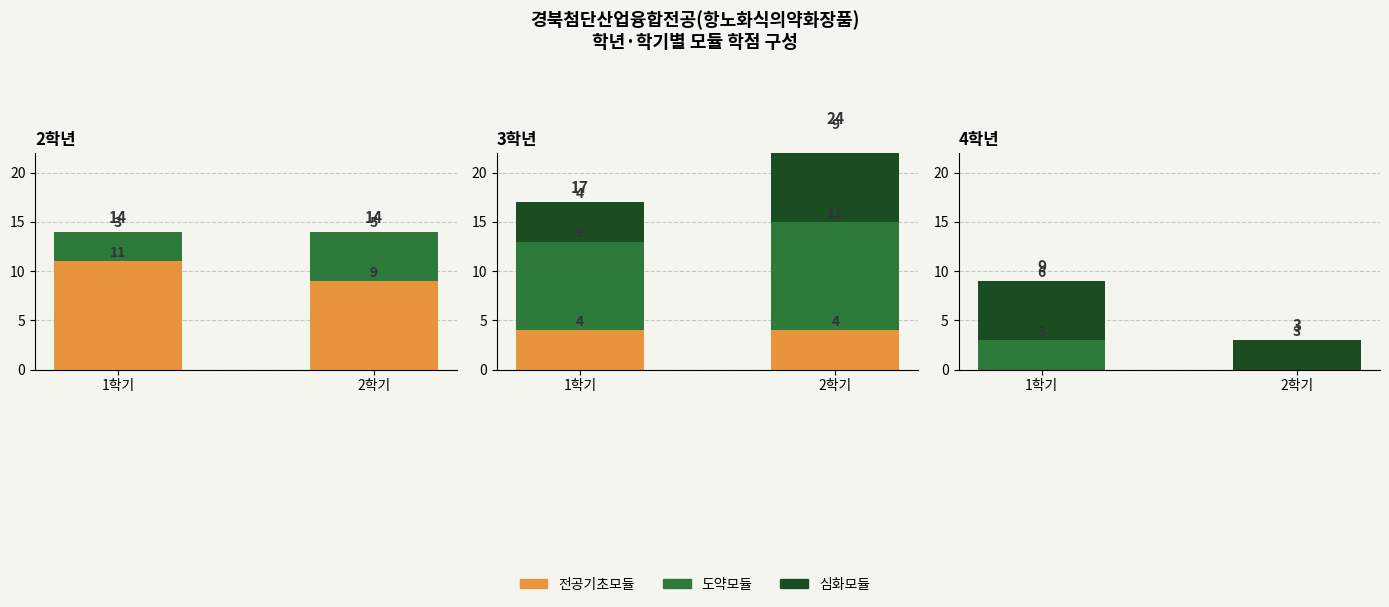

What value does the 도약모듈 series have at 1학기?

3